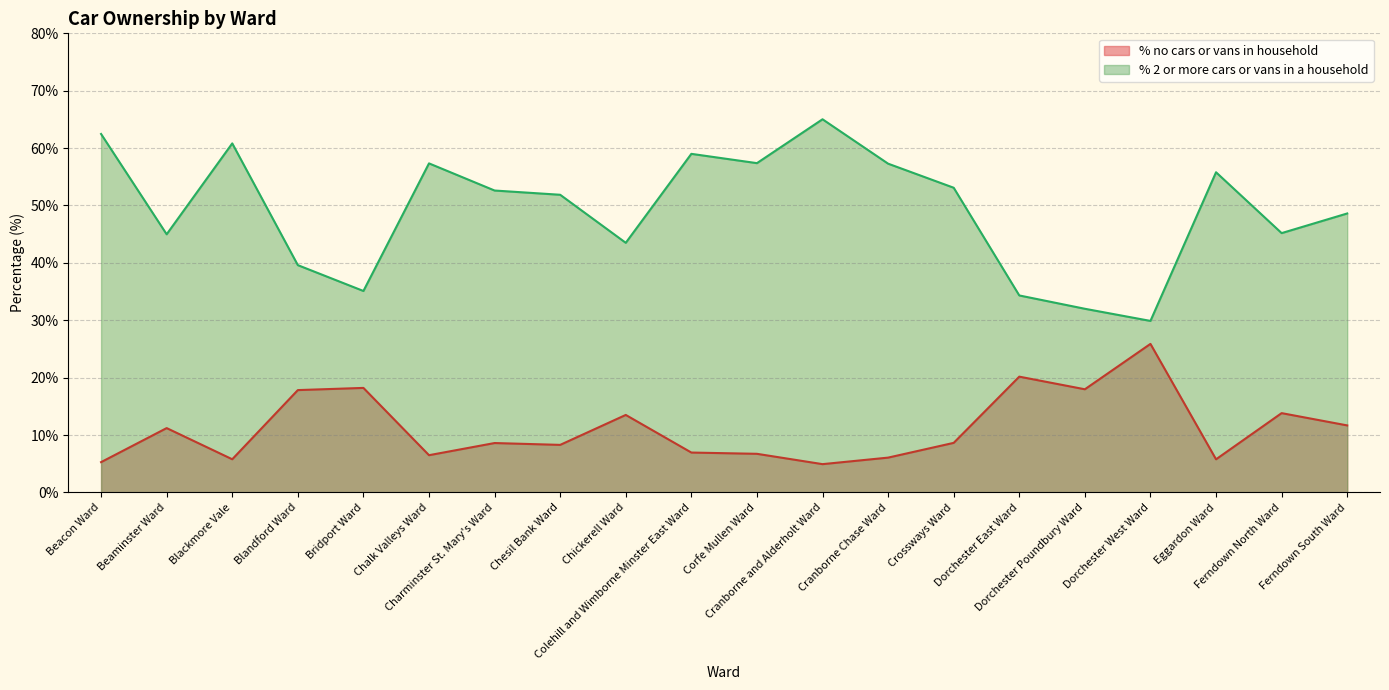

What is the total value across all series at Beacon Ward?

67.7